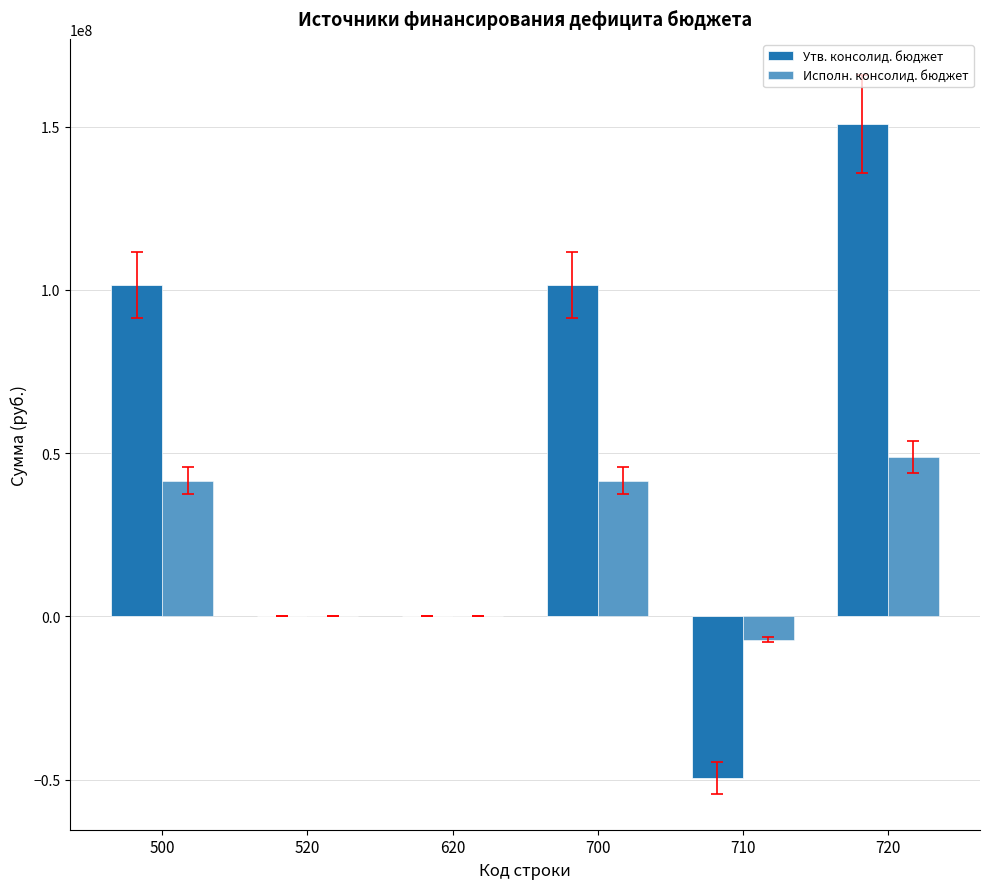

Which category has the lowest value across all series?

710